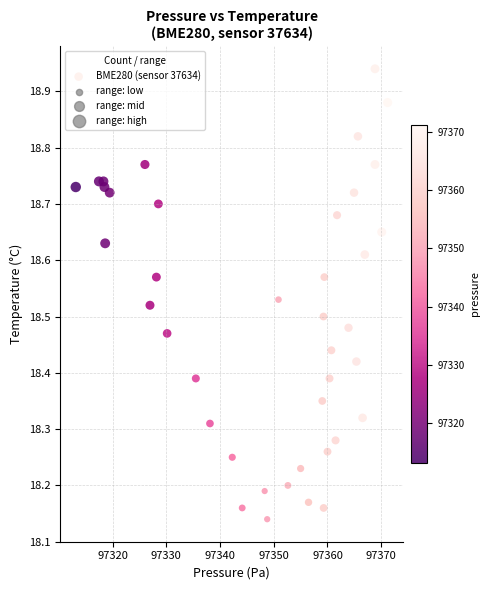

What is the range of X values (max minus min)?

58.0